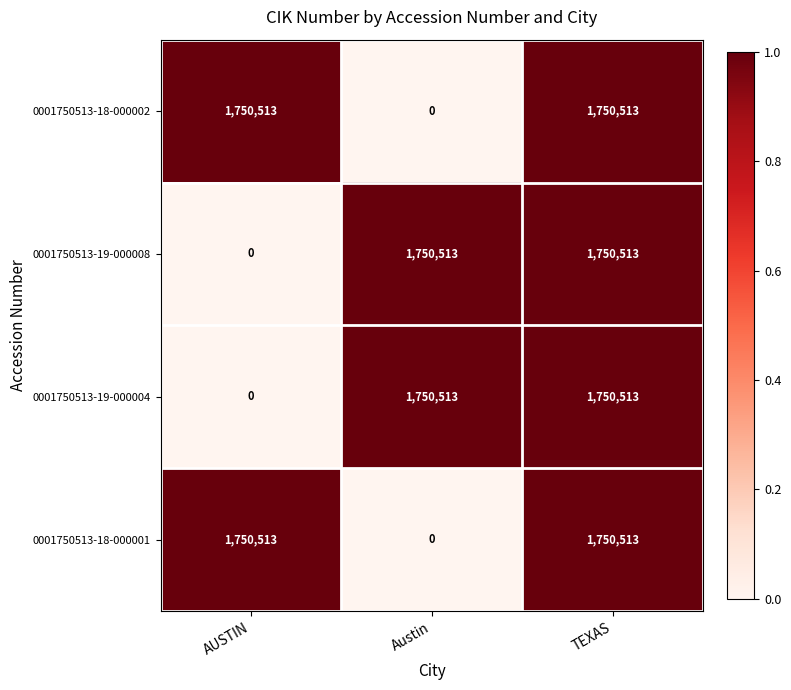

What is the difference between the highest and lowest values at Austin?

1750513